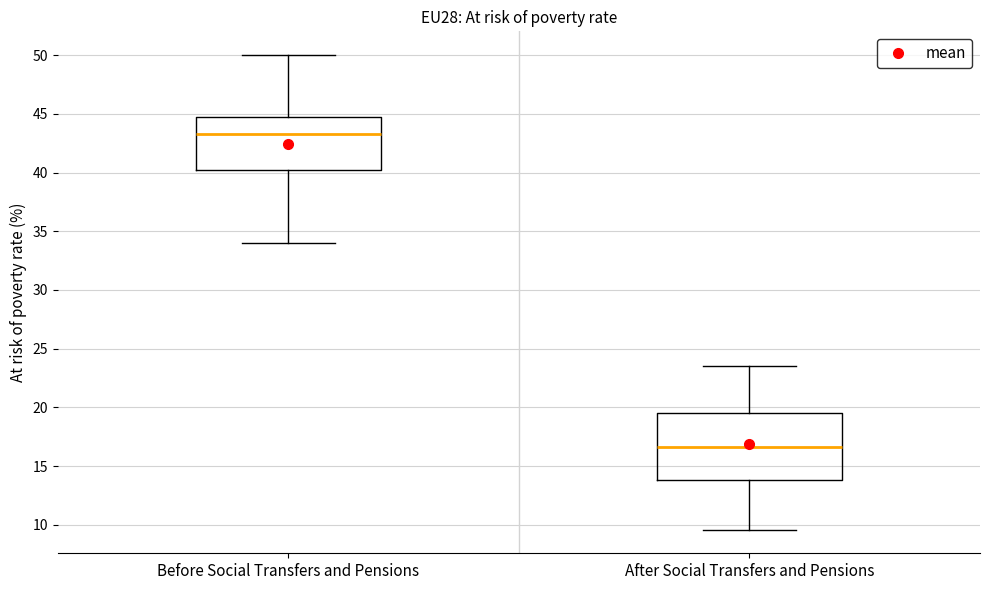

Reading left to right, read every box against the y-axis: the position of its median line, the range the box covers, and the ends of its whiskers. The values are not printed on the chart, so give them approximately, as read against the axis.

Before Social Transfers and Pensions: median 43.5, box 40.0 to 45.0, whiskers 34.0 to 50.0
After Social Transfers and Pensions: median 16.5, box 14.0 to 19.5, whiskers 9.5 to 23.5